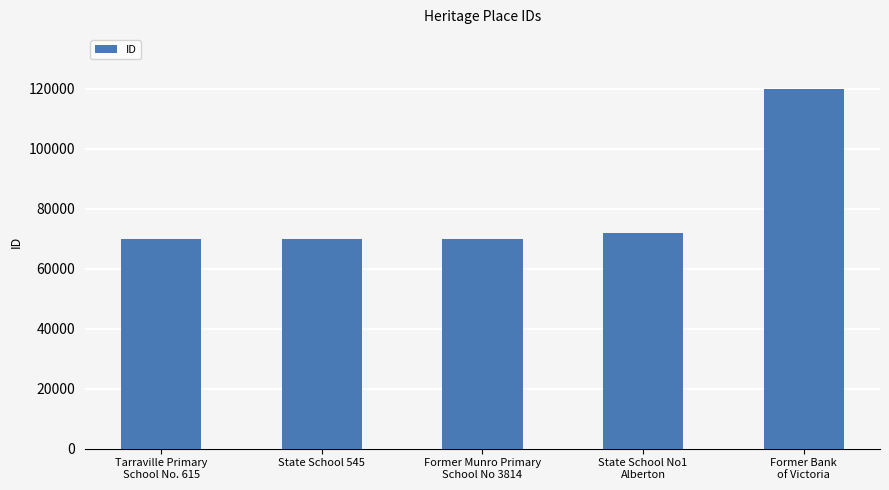

What value does the data have at State School No1
Alberton, to the nearest 100?

71900